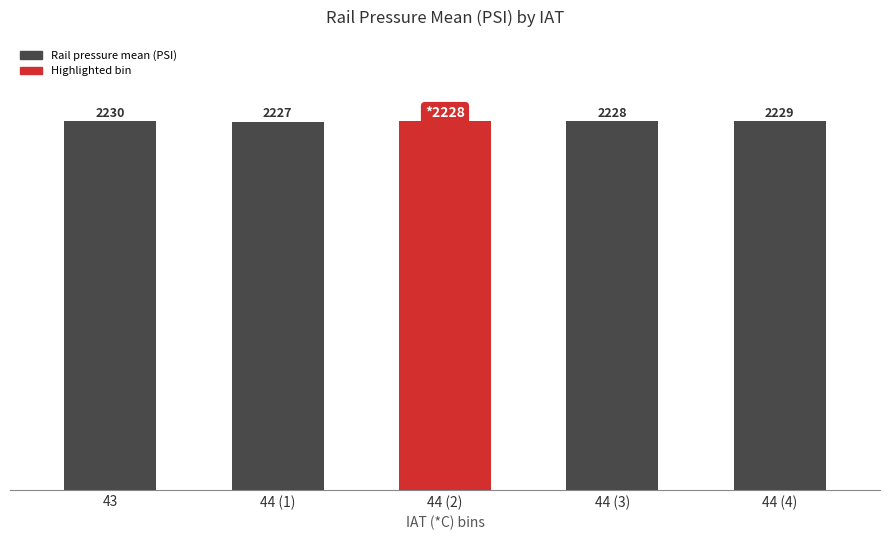

What is the label of the 5th bar from the left?

44 (4)